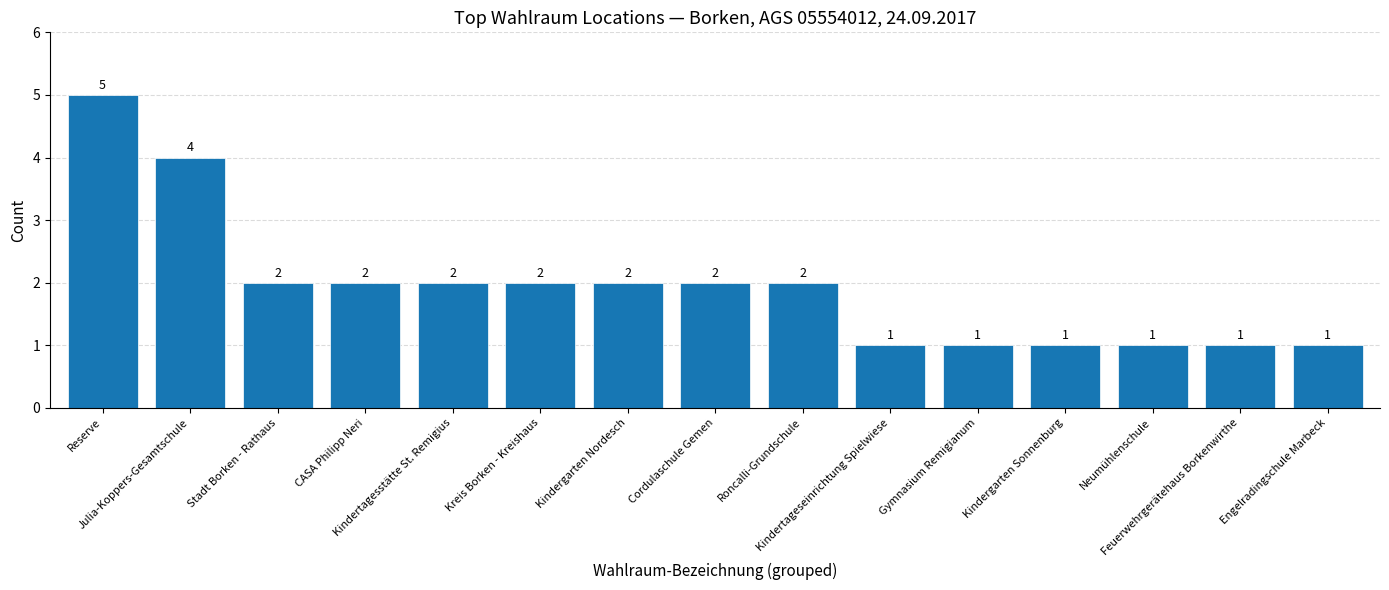

Reading left to right, list all the values displayed in this chart.

Reserve=5	Julia-Koppers-Gesamtschule=4	Stadt Borken - Rathaus=2	CASA Philipp Neri=2	Kindertagesstätte St. Remigius=2	Kreis Borken - Kreishaus=2	Kindergarten Nordesch=2	Cordulaschule Gemen=2	Roncalli-Grundschule=2	Kindertageseinrichtung Spielwiese=1	Gymnasium Remigianum=1	Kindergarten Sonnenburg=1	Neumühlenschule=1	Feuerwehrgerätehaus Borkenwirthe=1	Engelradingschule Marbeck=1